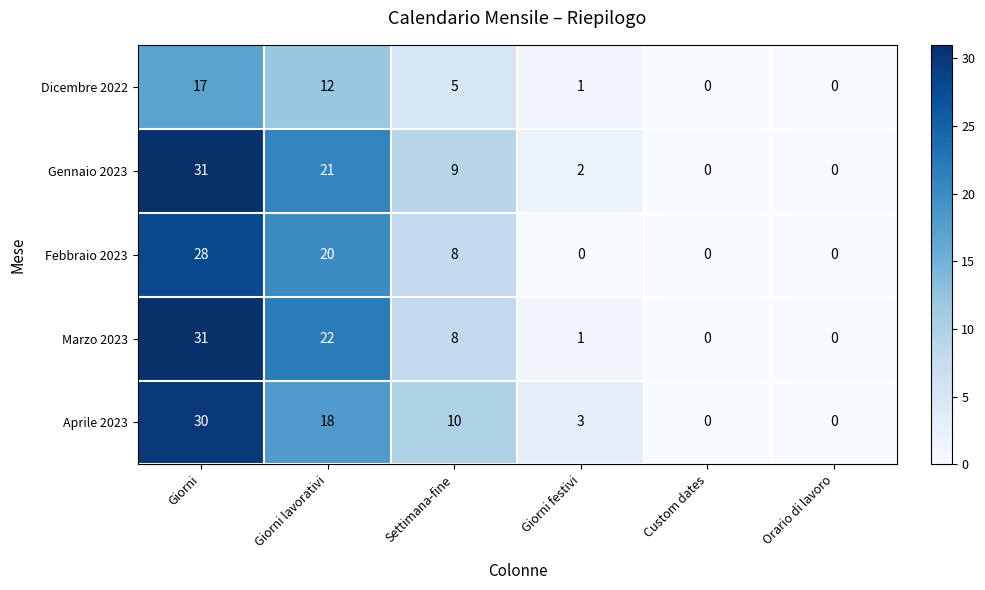

Which category has the highest value across all series?

Giorni